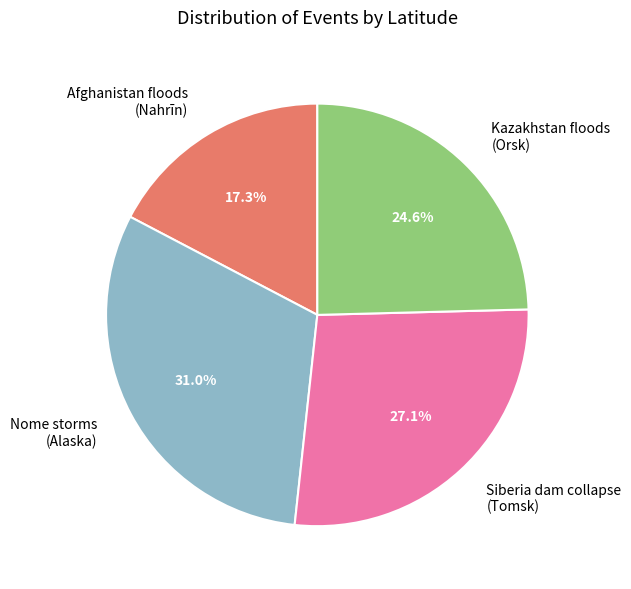

What is the largest slice in the pie chart?

Nome storms (Alaska)